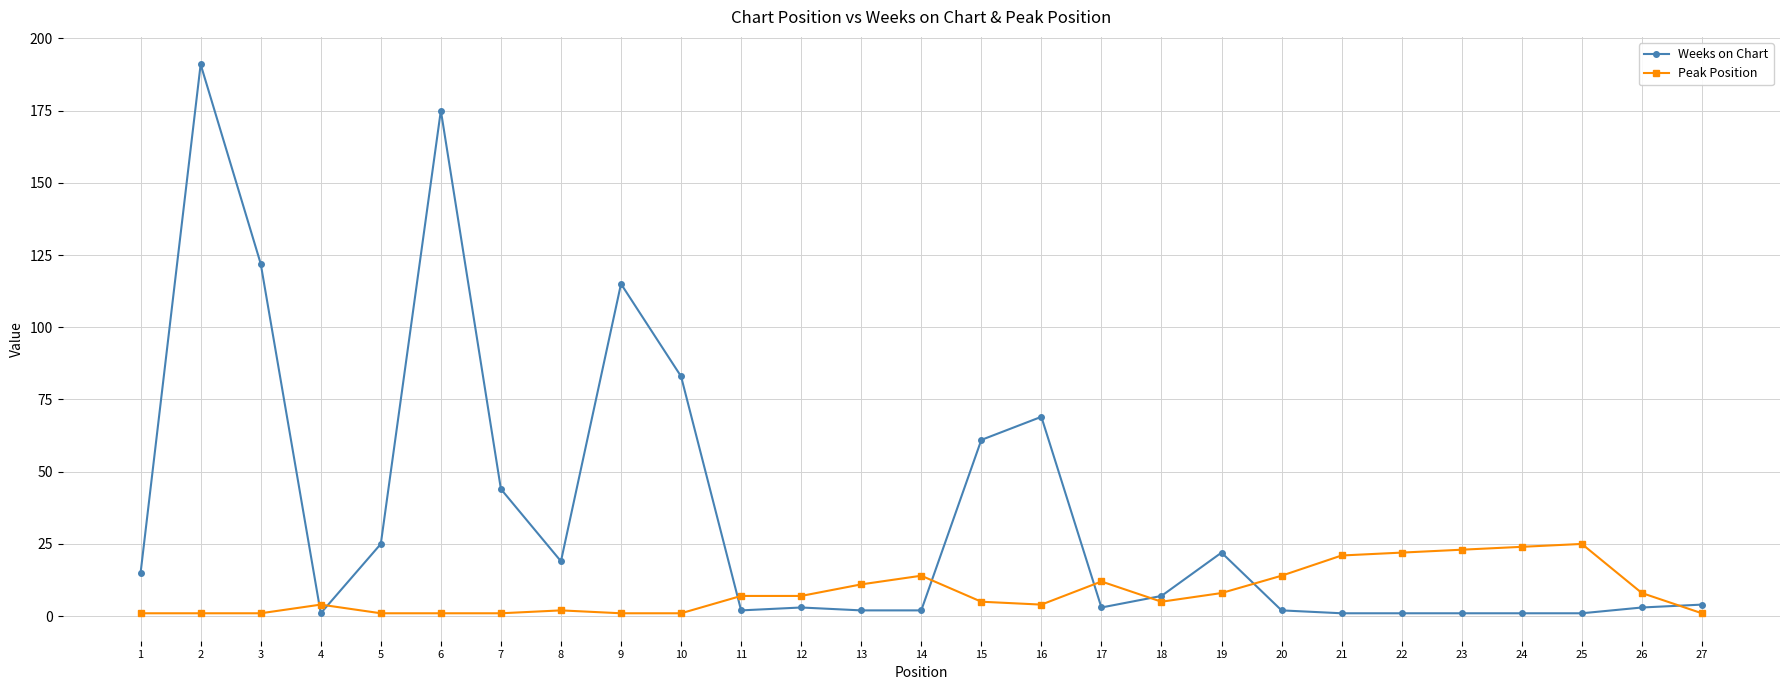

List the series in order of their overall mean, lowest first.

Peak Position, Weeks on Chart